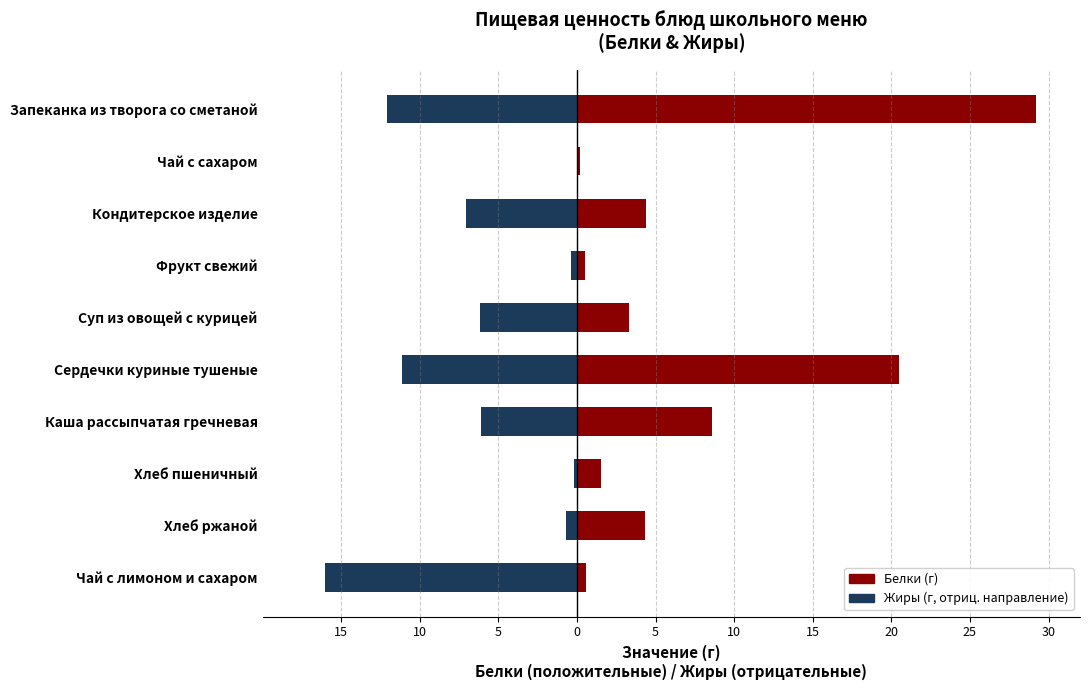

What is the total value across all series at 10?

0.2